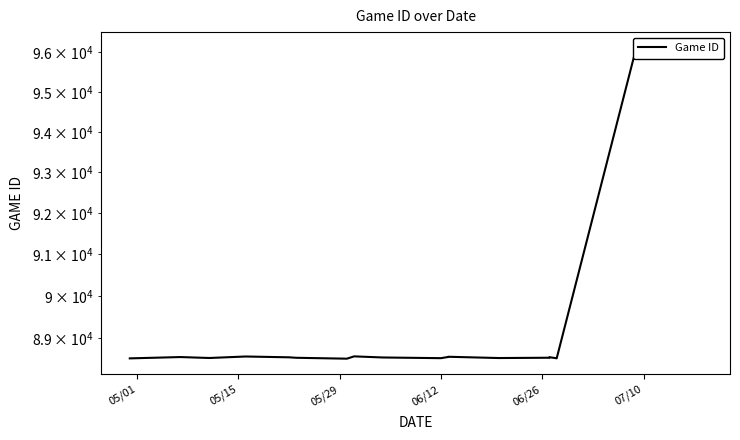

Is this an area chart (filled region under the line)?

No